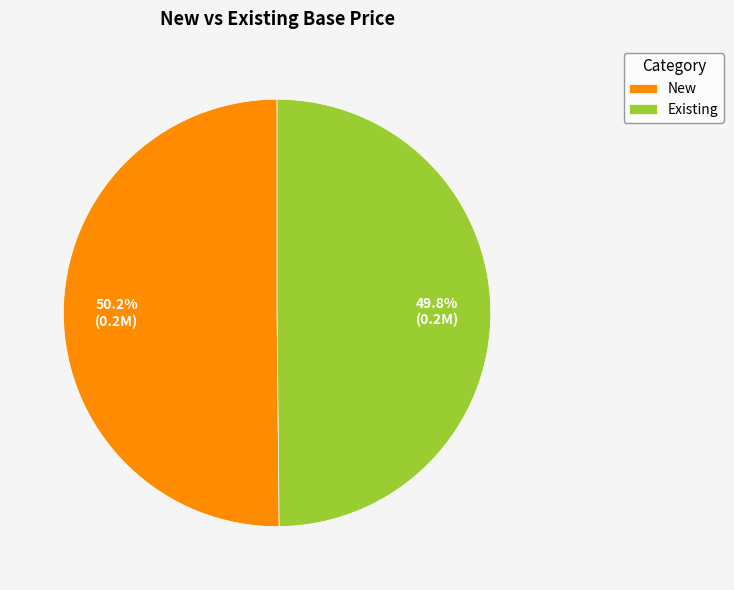

Is the sum of Existing and New greater than half?

Yes